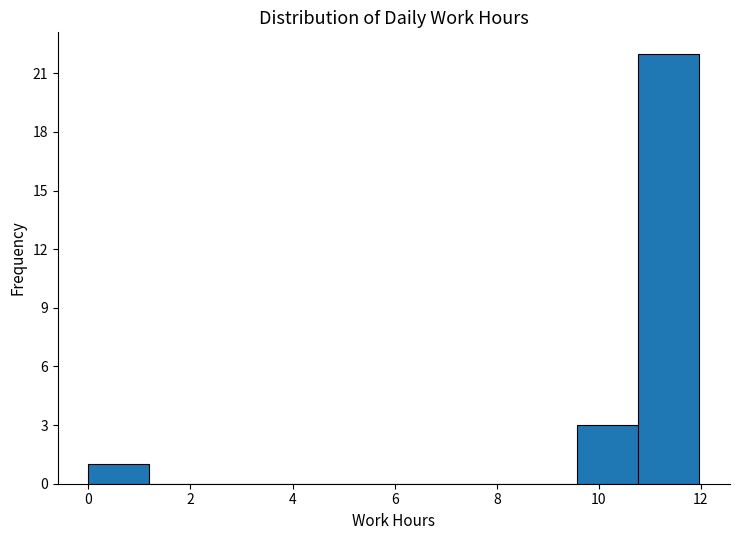

How tall is the bar that spans 0.0 to 1.2 on the x-axis? Neither the bar edges nor the heights are printed on the chart, so give them approximately, as read against the axes.

1